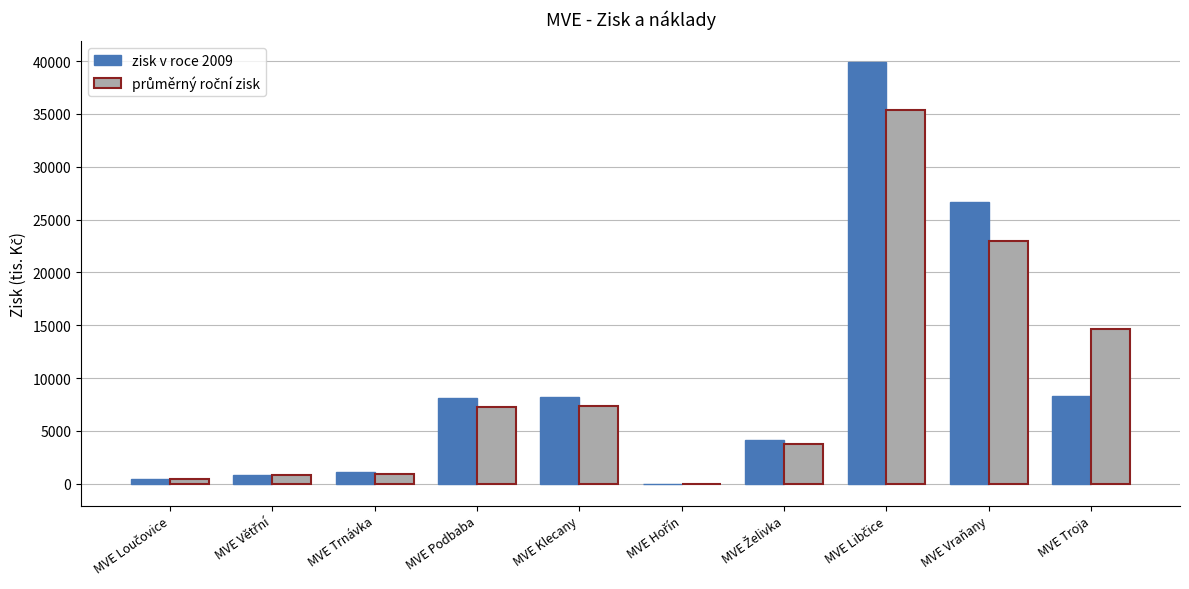

What is the sum of all zisk v roce 2009 values?

97611